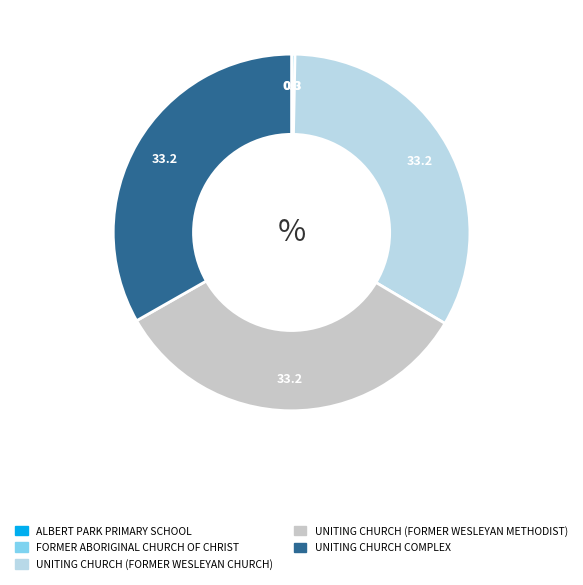

Is it true that UNITING CHURCH COMPLEX is 25% of the pie?

False